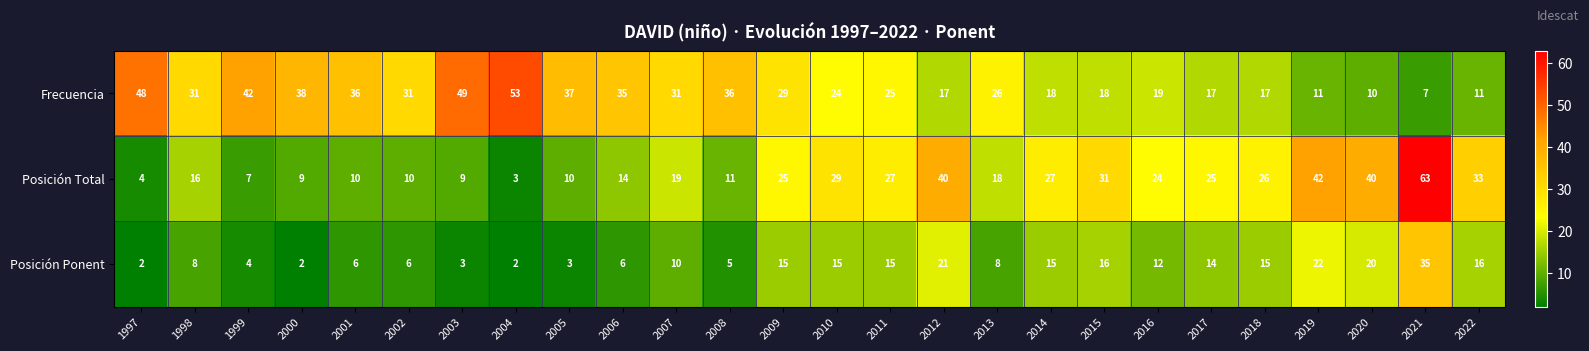

What is the total value across all series at 2004?

58